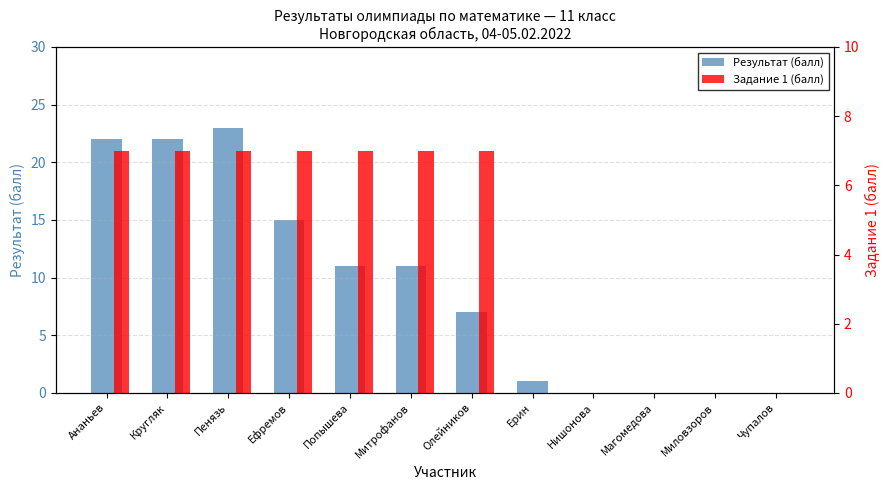

Which series has the largest total across all categories?

Результат (балл)